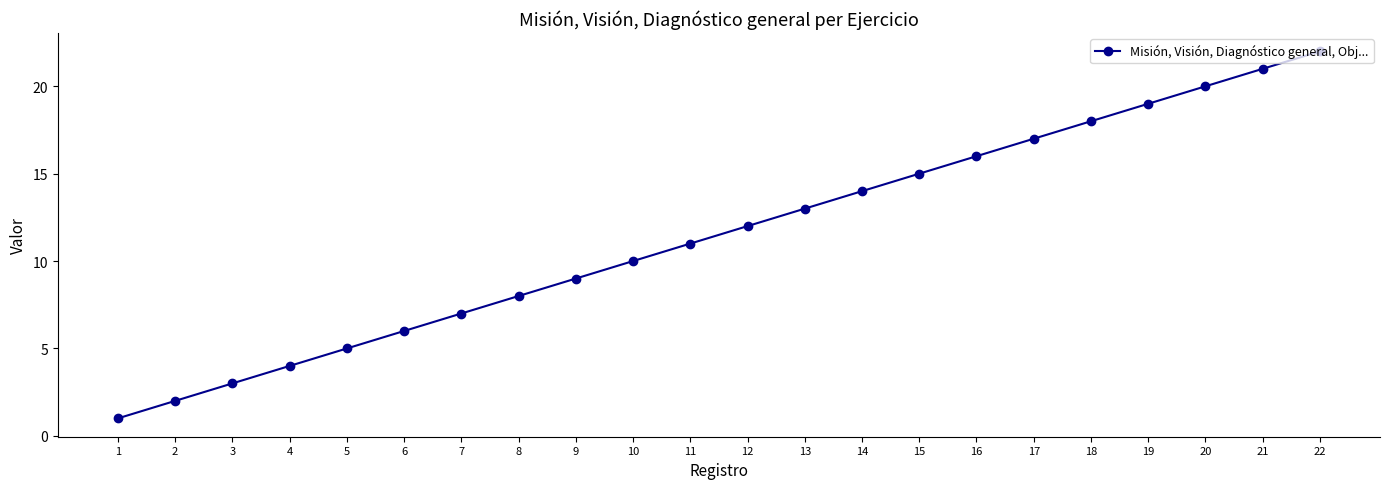

Which has a higher value, 8 or 22?

22